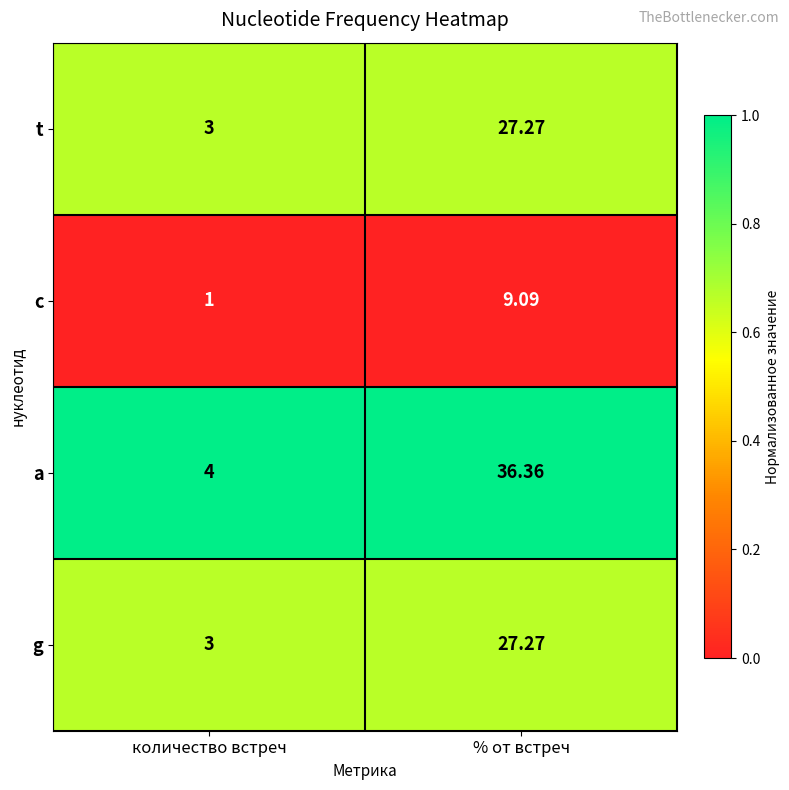

At which category does the chart reach its minimum across all series?

количество встреч